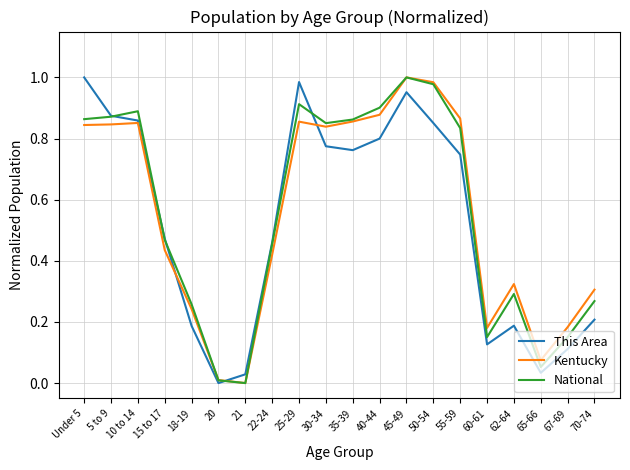

How many values in the Kentucky series exceed 0?

19